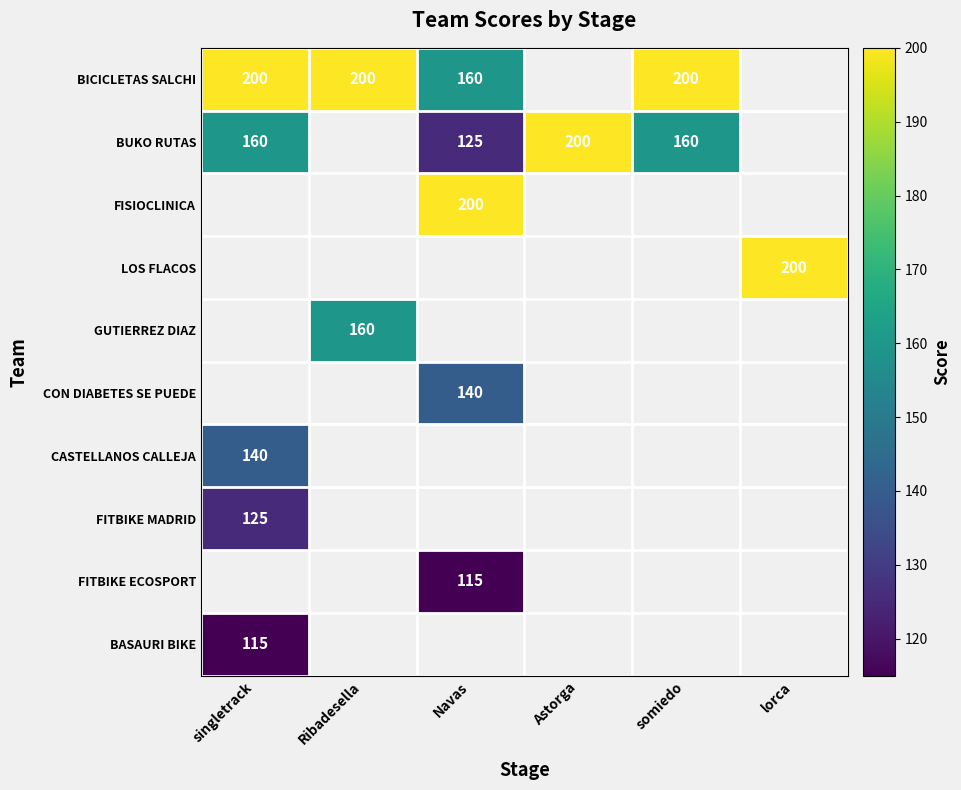

Which category has the lowest value in the CASTELLANOS CALLEJA series?

singletrack